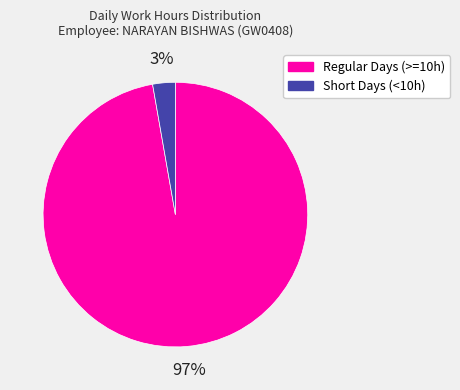

Does any single category account for the majority?

Yes